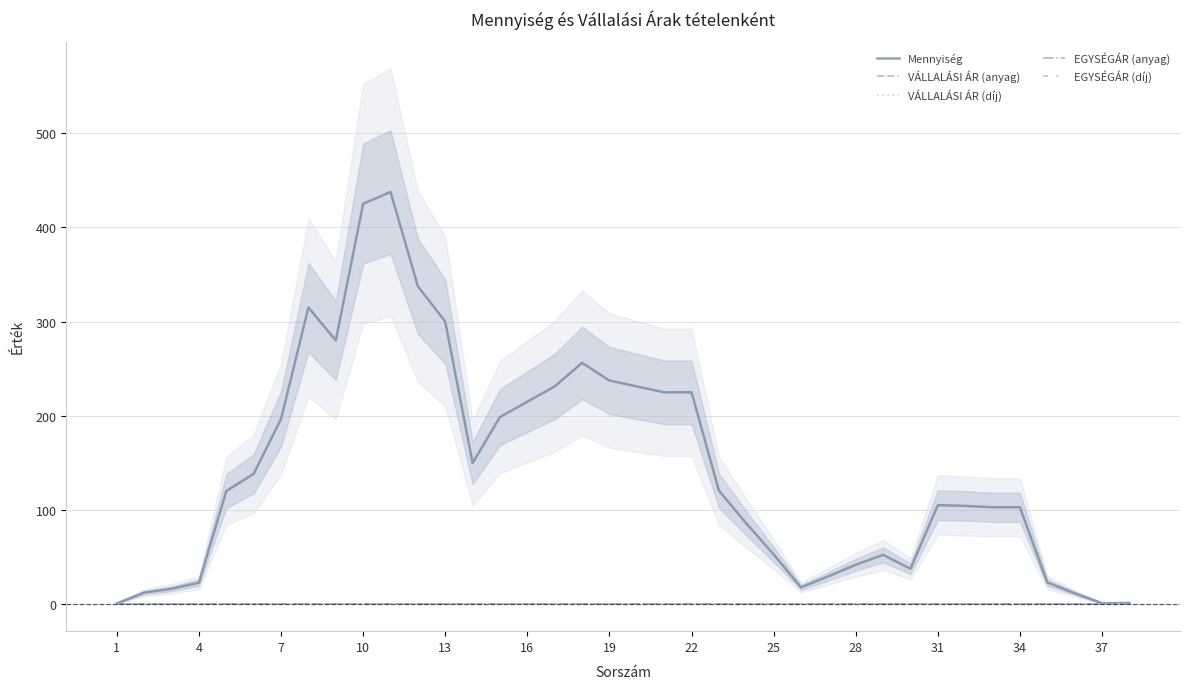

What is the difference between the highest and lowest values at 19?

196.8